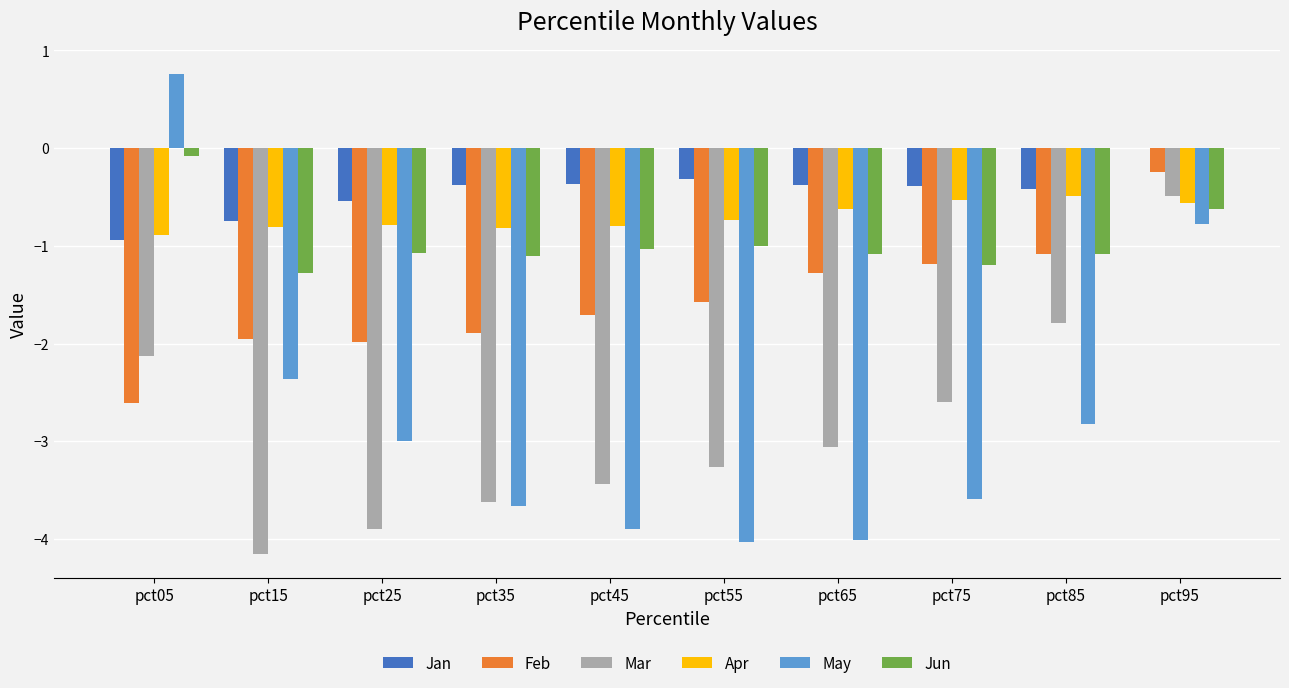

What is the total value across all series at pct15?

-11.3